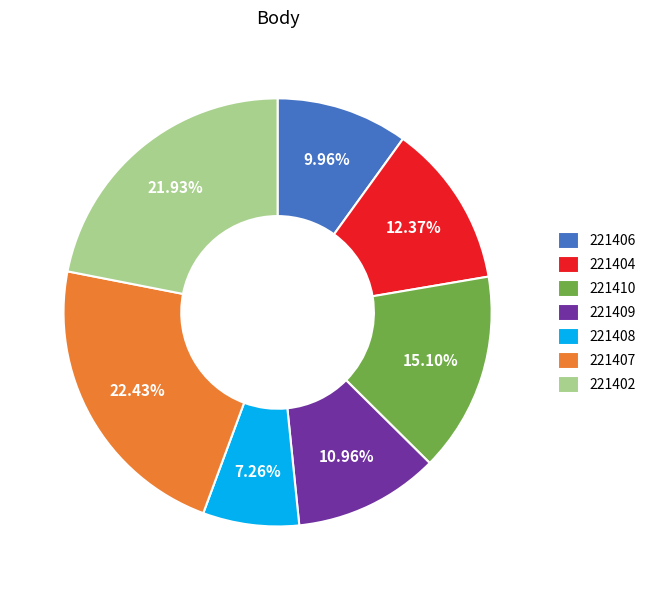

Which slice is the smallest?

221408